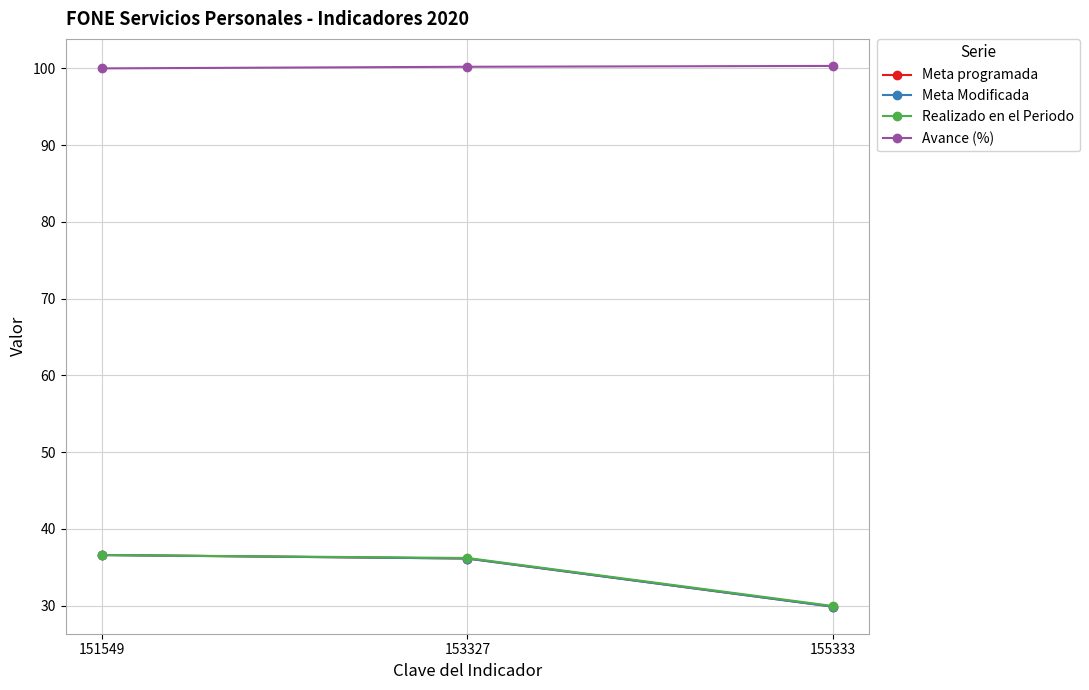

At how many categories does at least one series exceed 77?

3